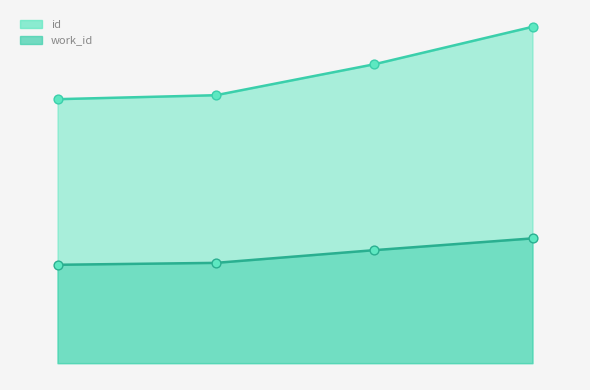

Is the value of work_id at  greater than the value of id at ?

No